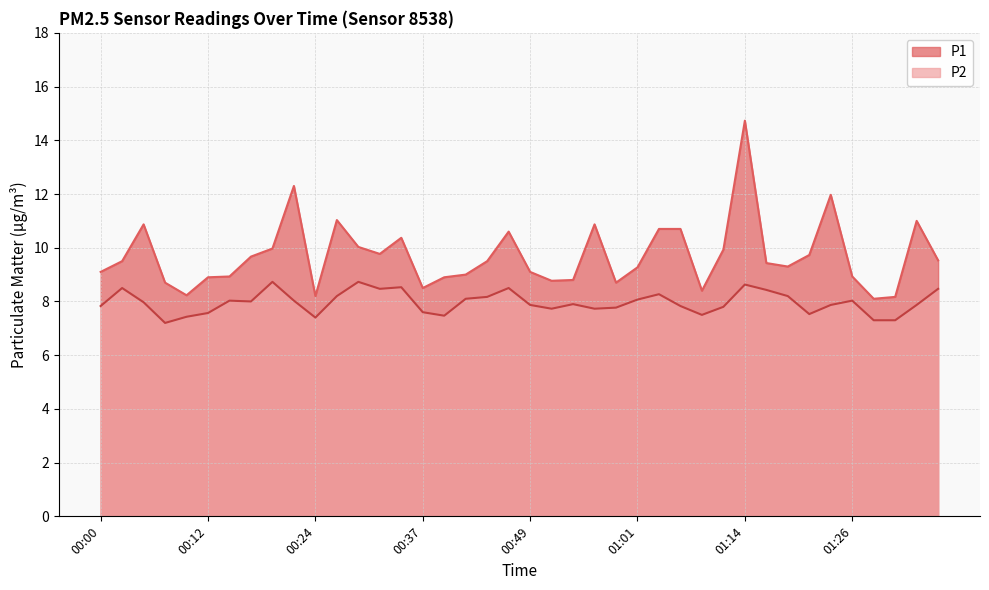

At which category is the sum across all series the highest?

01:14